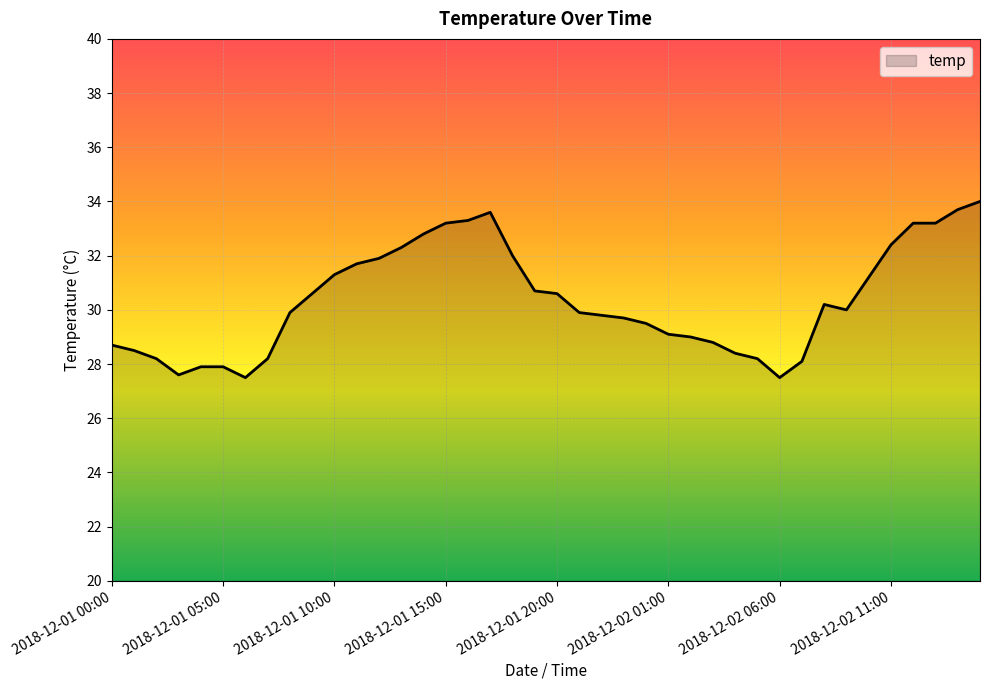

What is the difference between the maximum and minimum values?

6.5